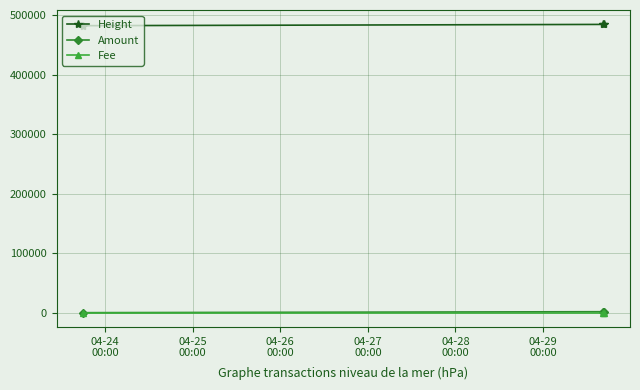

Is this an area chart (filled region under the line)?

No